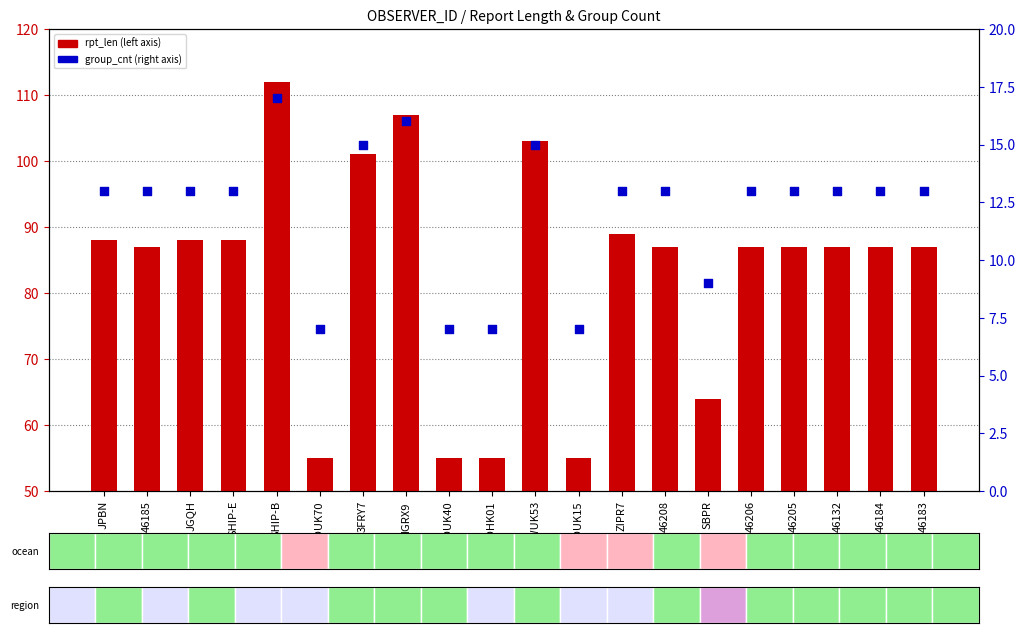

At which category is the sum across all series the highest?

SHIP-B